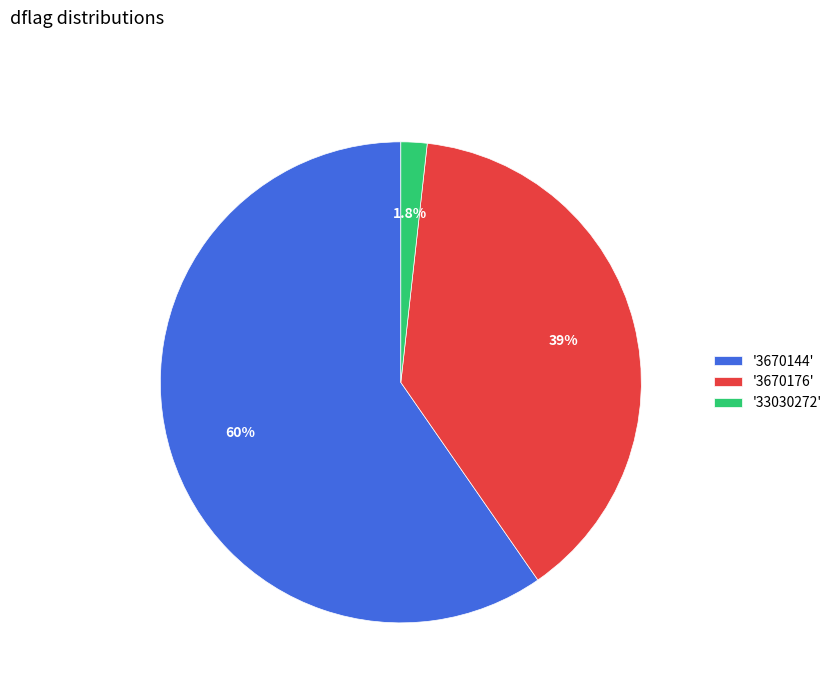

Is there any slice that represents more than half of the pie?

Yes